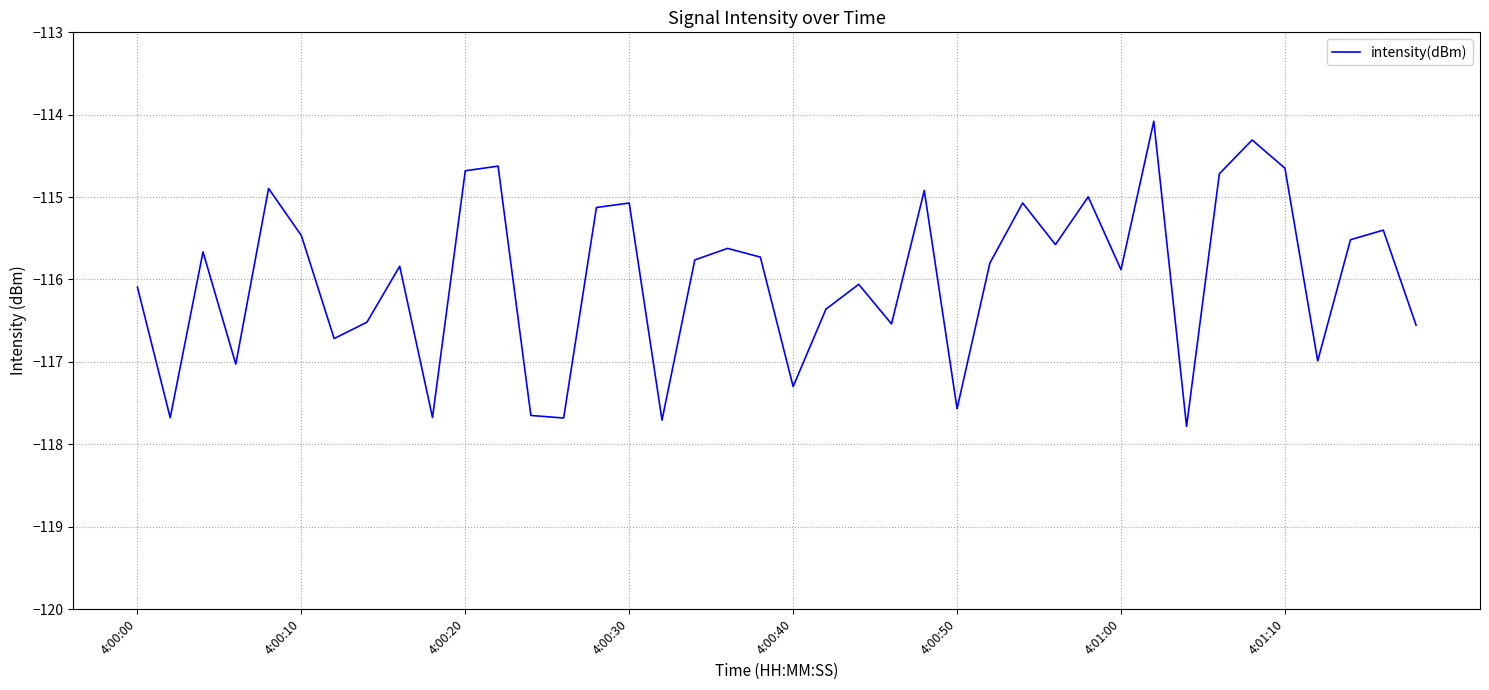

How many interior local peaks (higher than both neighbors) does the data have?

13